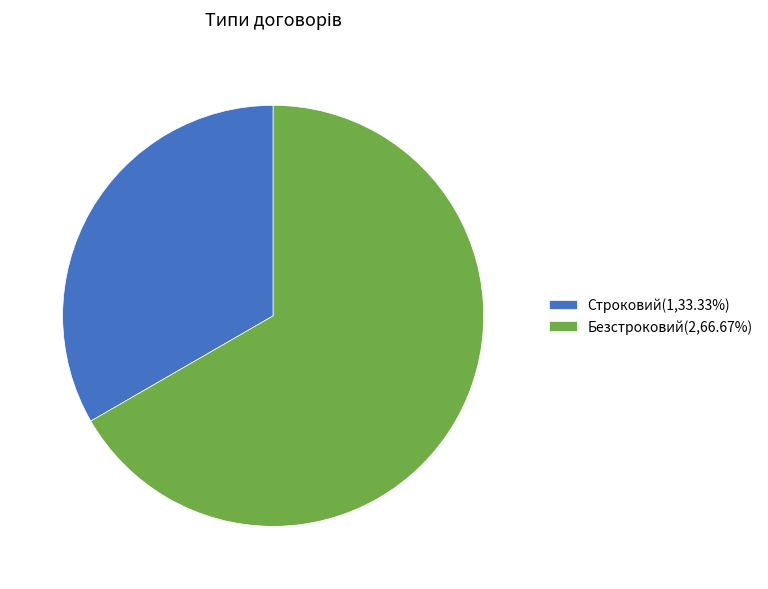

Count the number of slices in the pie.

2